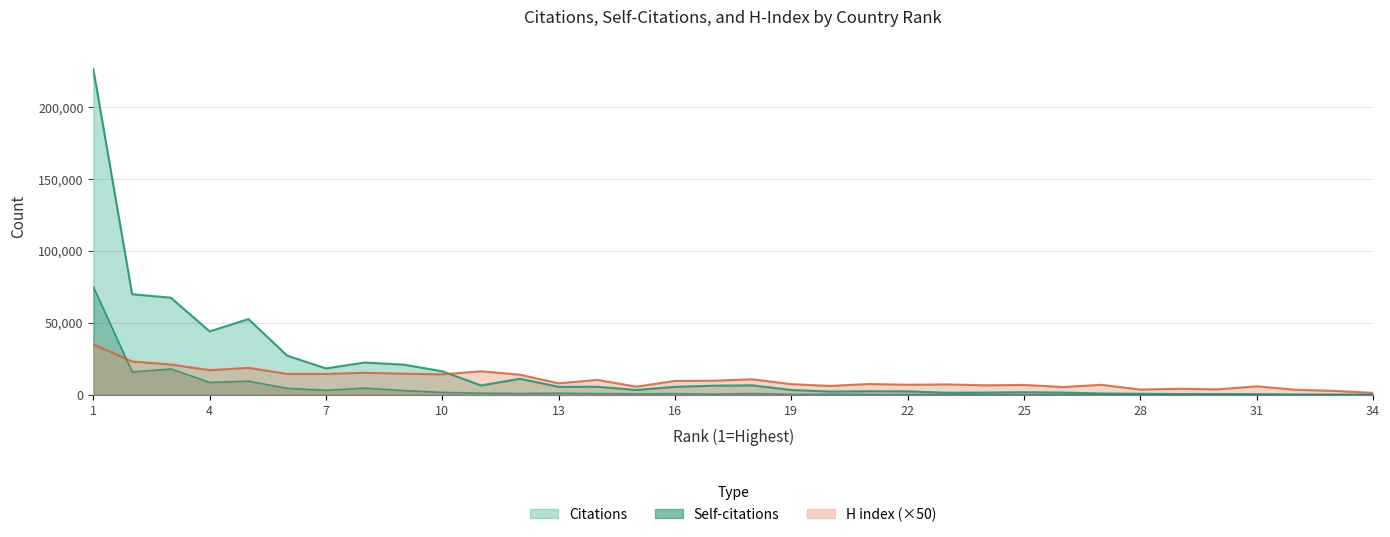

What is the spread (max minus min) of values at 16?

8743